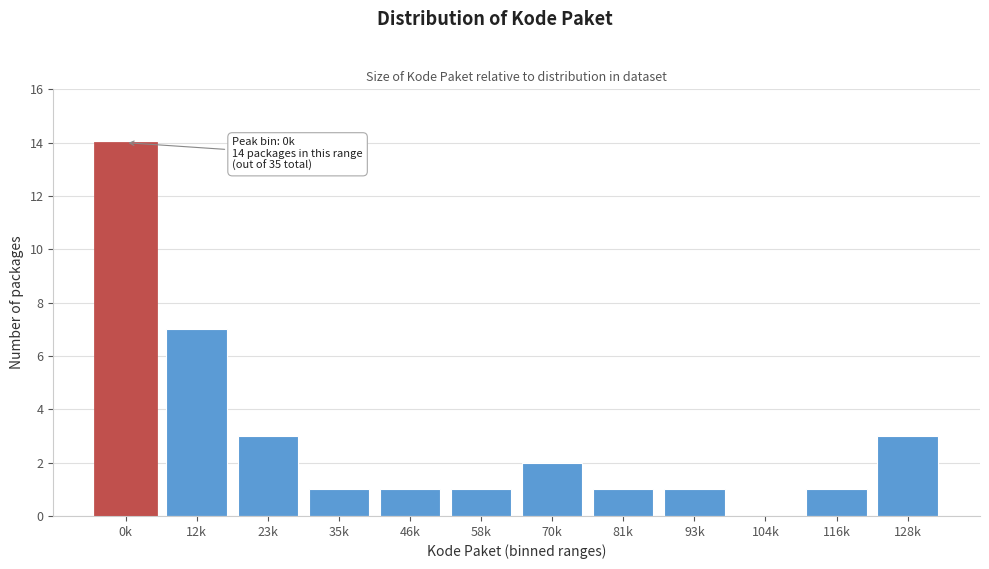

Reading right to left, what are all the values shown in this chart?

128k=3	116k=1	104k=0	93k=1	81k=1	70k=2	58k=1	46k=1	35k=1	23k=3	12k=7	0k=14